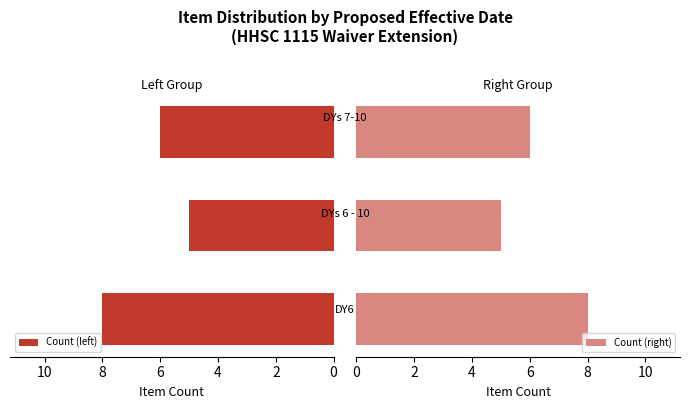

What is the value of the Count (right) bar at the 2nd from the left?

5